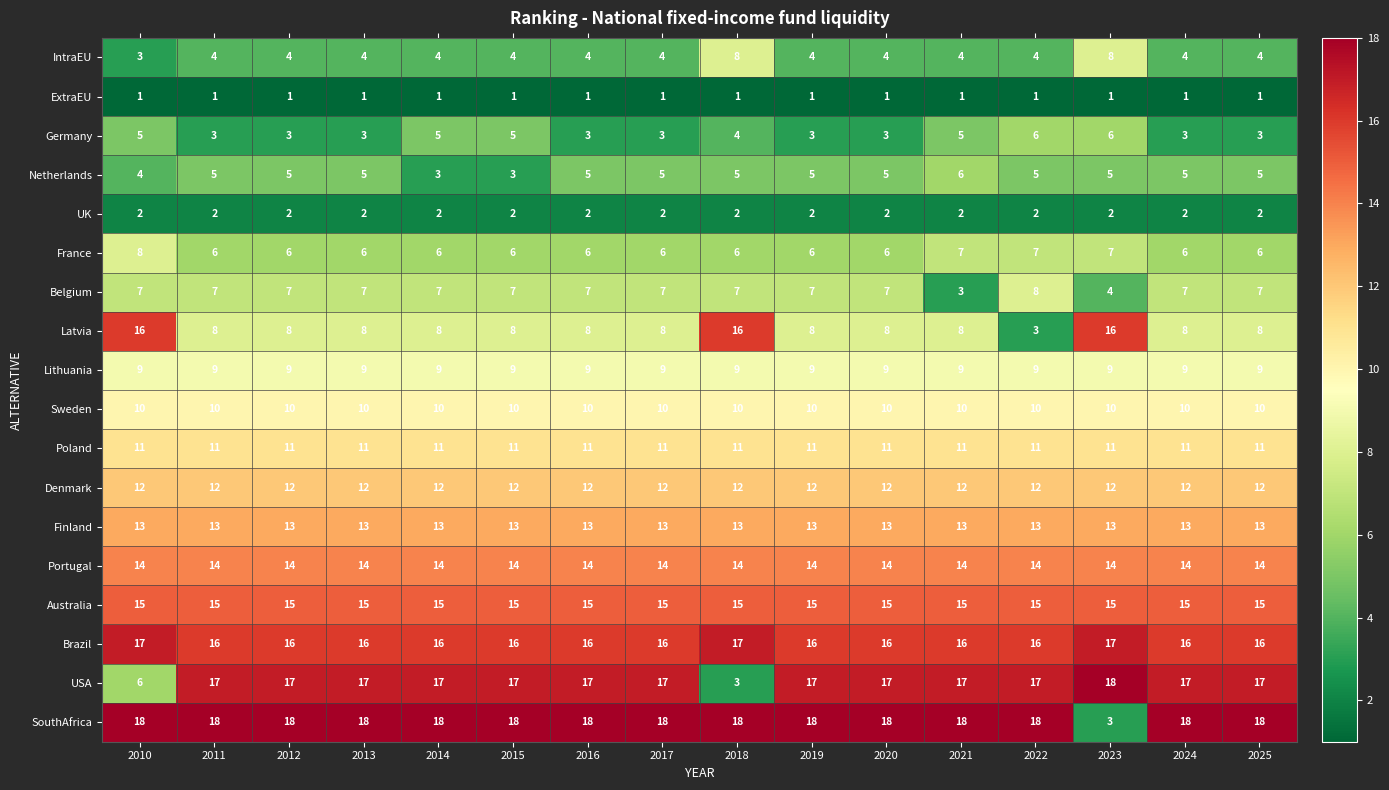

What is the total value across all series at 2010?

171